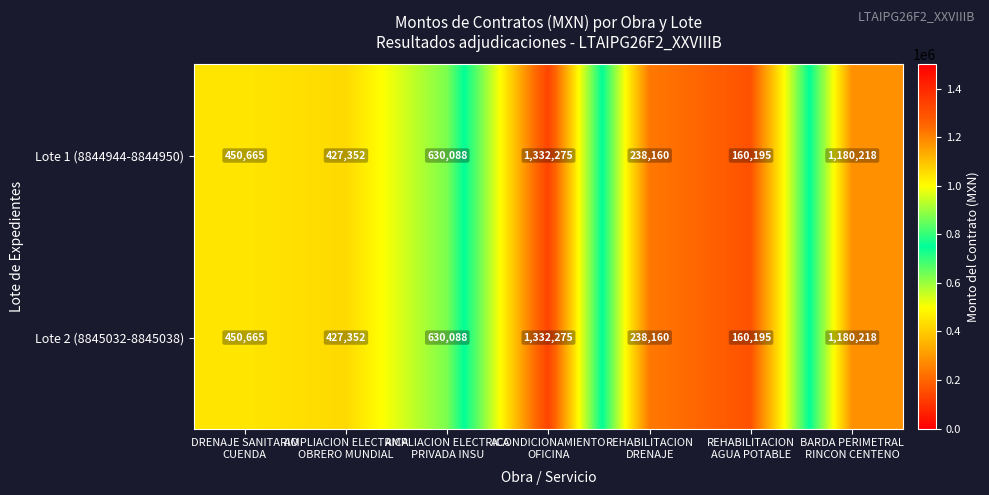

How many categories are shown in the chart?

7